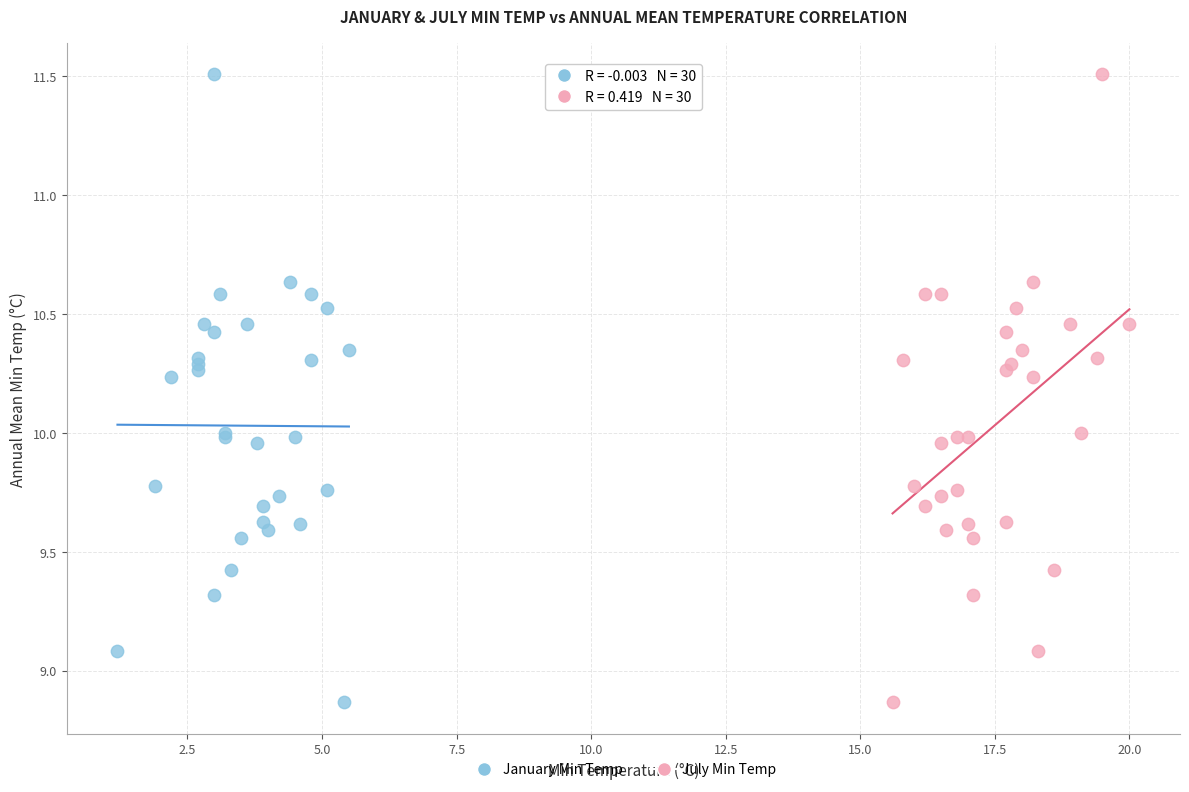

What are all the series names shown in the legend?

January Min Temp, July Min Temp